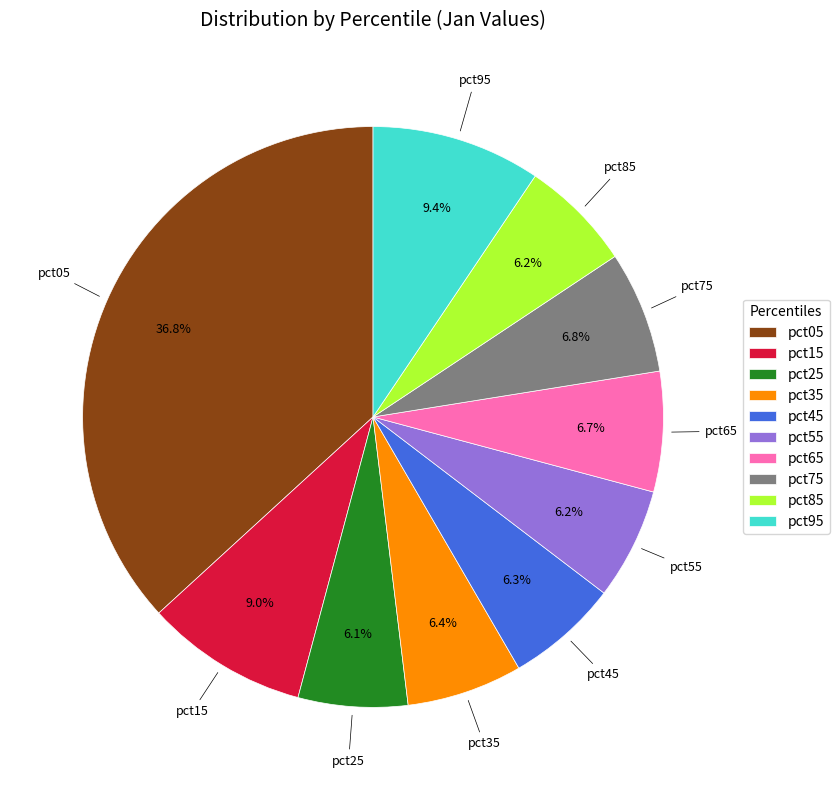

How many segments does this pie chart have?

10